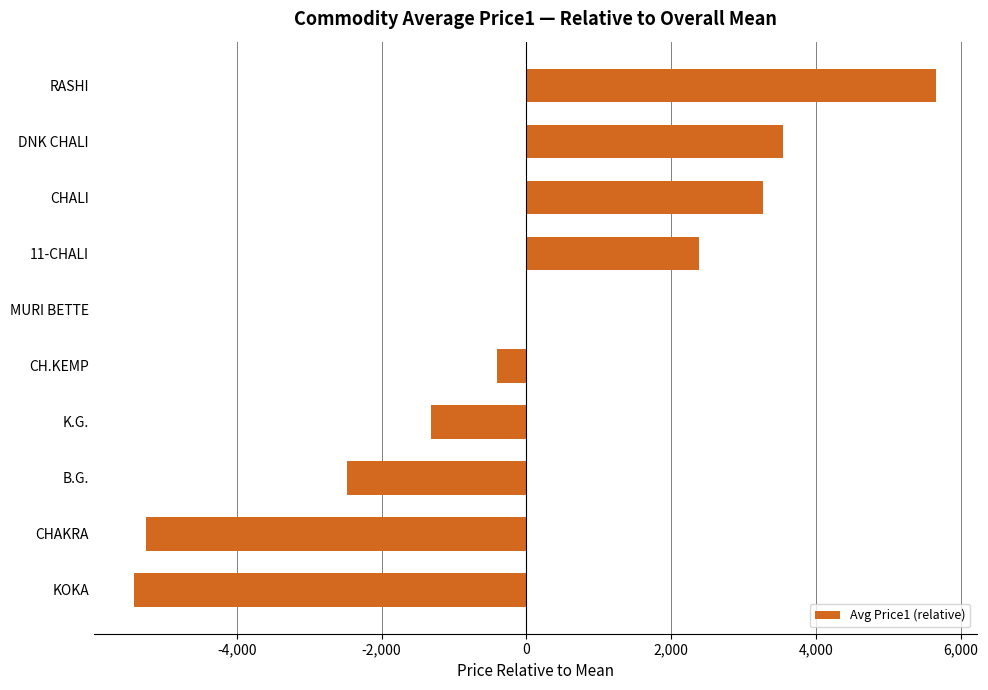

What is the sum of the values at B.G. and DNK CHALI?

1059.4